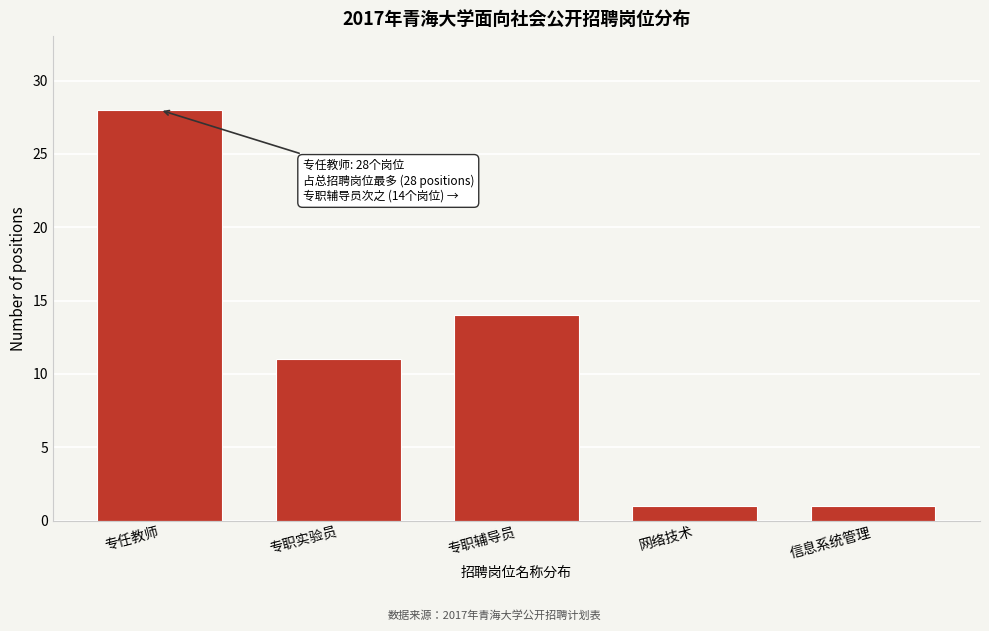

Reading left to right, list all the values displayed in this chart.

28	11	14	1	1